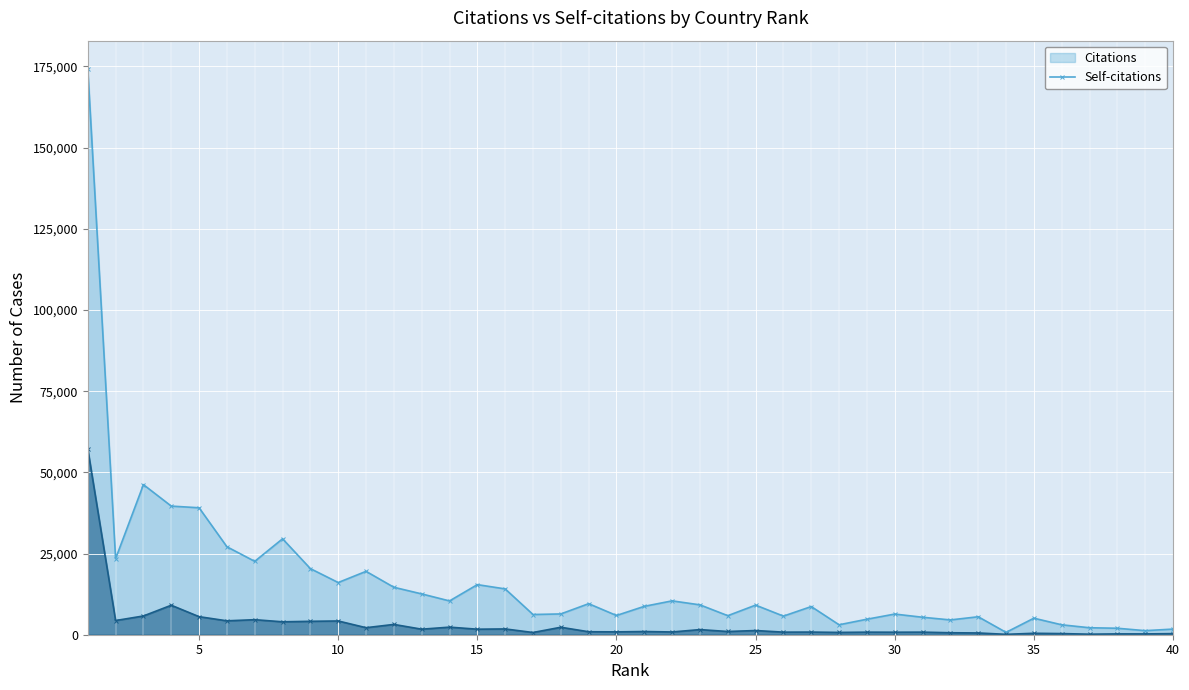

Reading left to right, what are all the values shown in this chart?

Citations: 174208	23422	46215	39606	39089	27085	22594	29537	20349	16069	19515	14610	12565	10405	15424	14107	6225	6402	9557	5919	8742	10426	9196	5864	9115	5728	8672	3063	4773	6362	5380	4556	5531	723	5089	3055	2148	1994	1250	1733
Self-citations: 57169	4367	5773	9078	5559	4279	4628	3978	4132	4233	2164	3172	1702	2333	1701	1782	683	2299	916	880	985	849	1576	993	1292	793	814	708	790	773	793	609	543	120	444	351	166	257	250	340